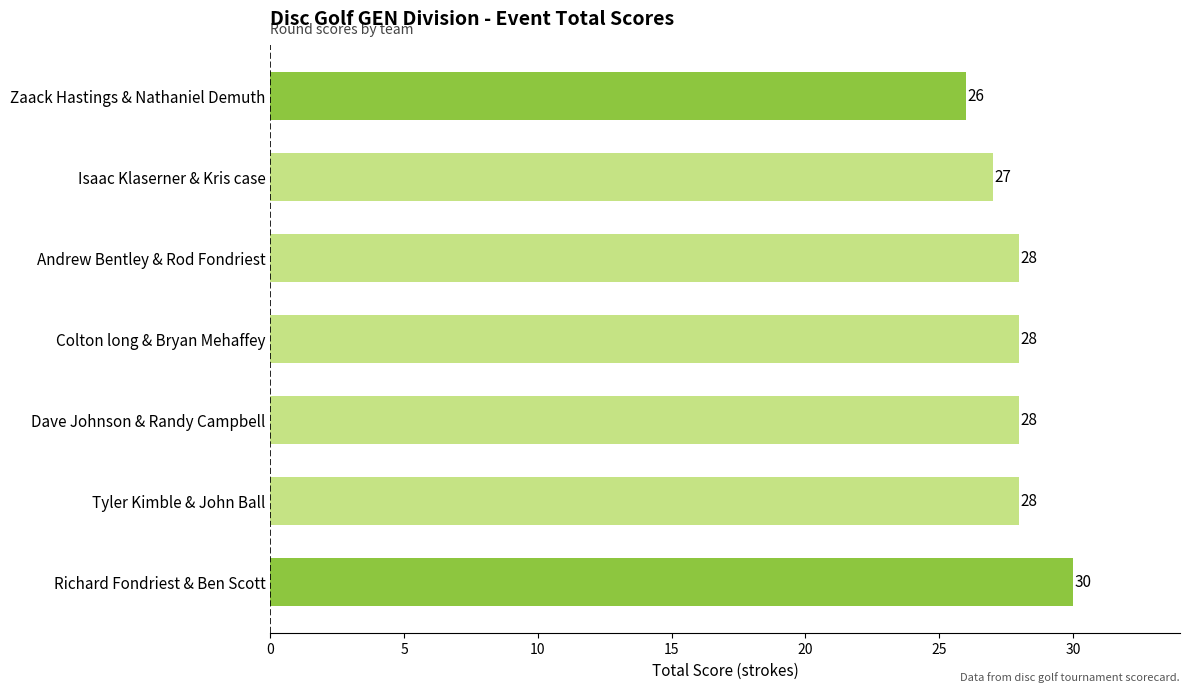

The chart shows a value of 17 at Richard Fondriest & Ben Scott. True or false?

False